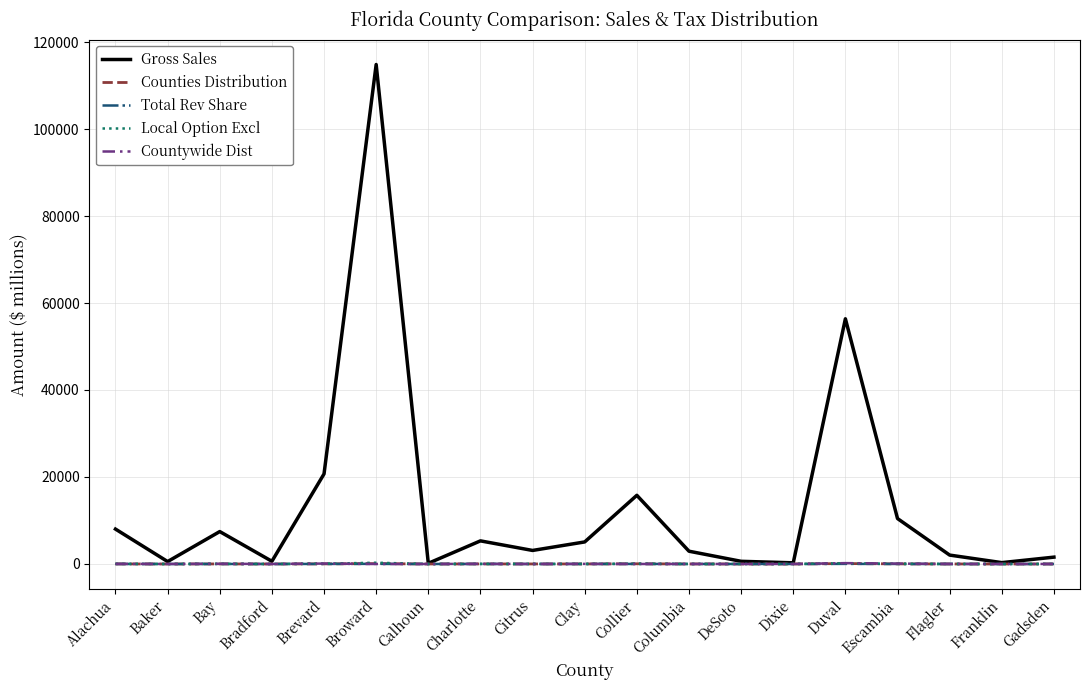

What is the difference between the second highest and minimum values in the Total Rev Share series?

24.3